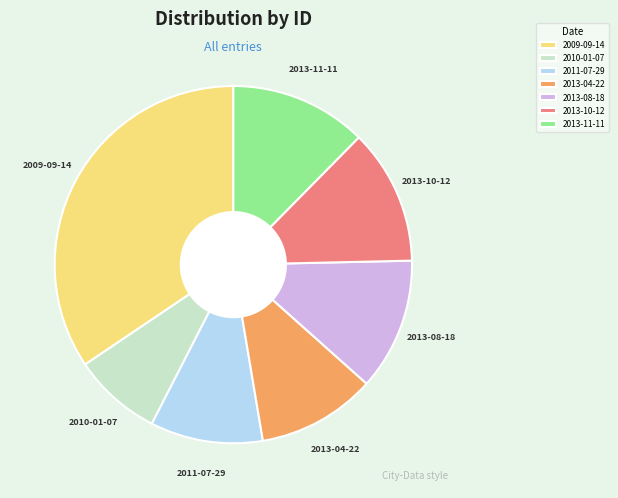

Is there any slice that represents more than half of the pie?

No